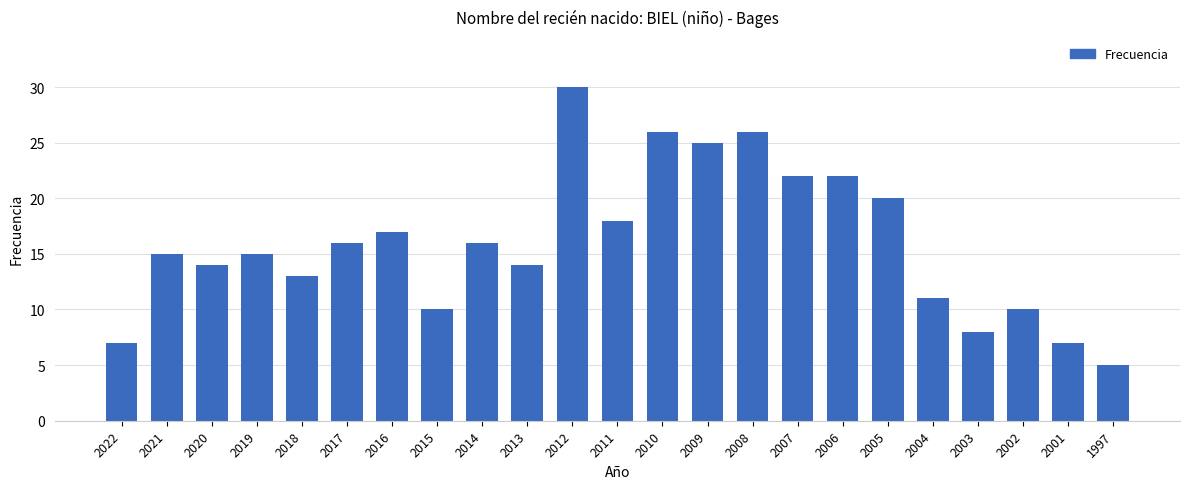

Reading right to left, list all the values displayed in this chart.

1997=5	2001=7	2002=10	2003=8	2004=11	2005=20	2006=22	2007=22	2008=26	2009=25	2010=26	2011=18	2012=30	2013=14	2014=16	2015=10	2016=17	2017=16	2018=13	2019=15	2020=14	2021=15	2022=7